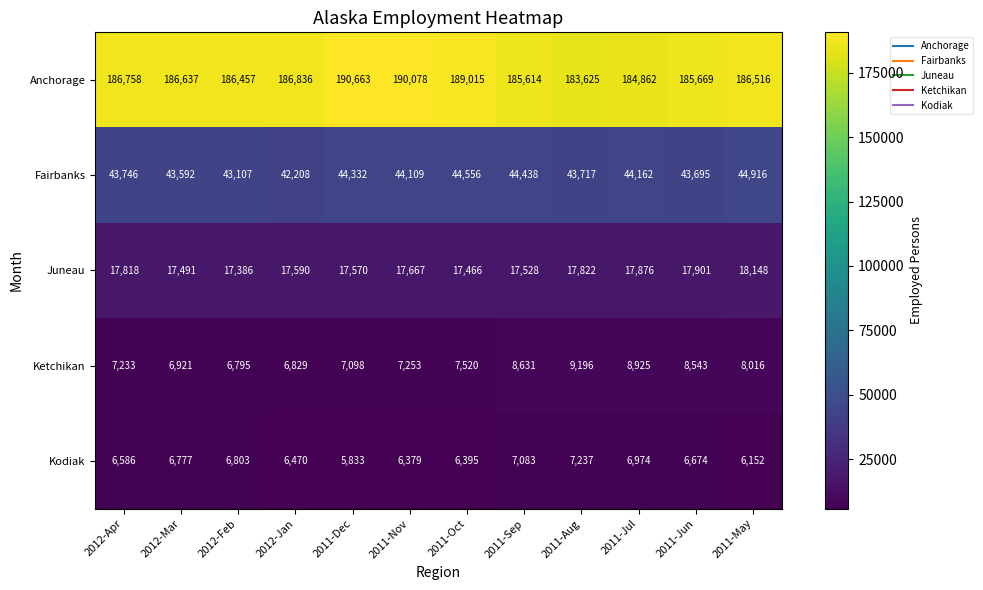

What is the minimum value for Fairbanks?

42208